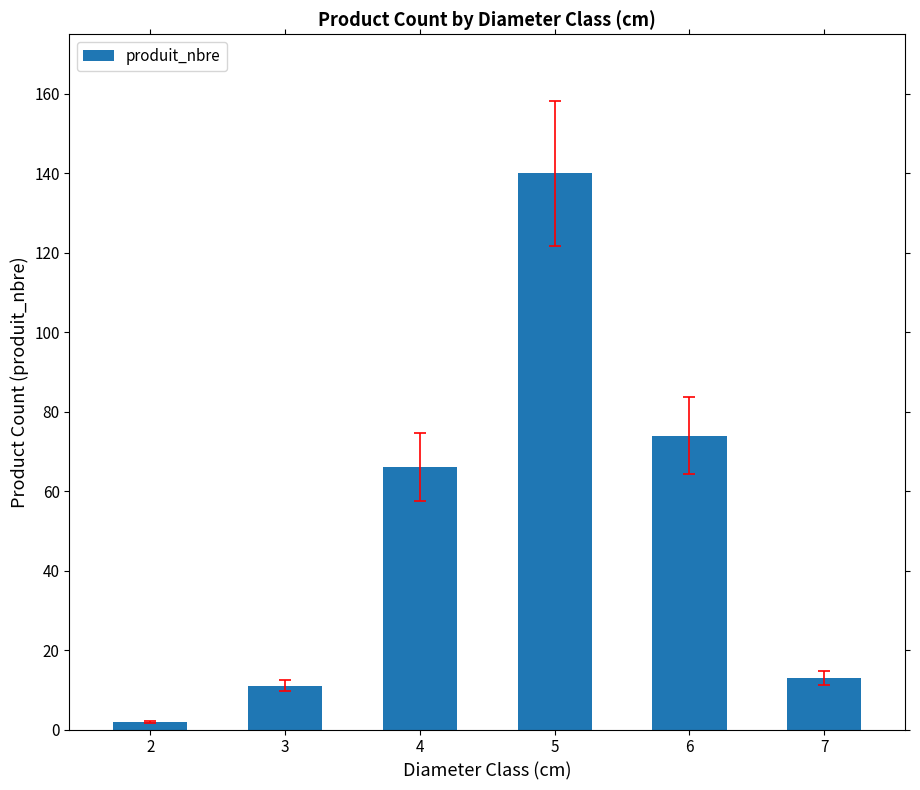

Between 7 and 4, which is larger?

4